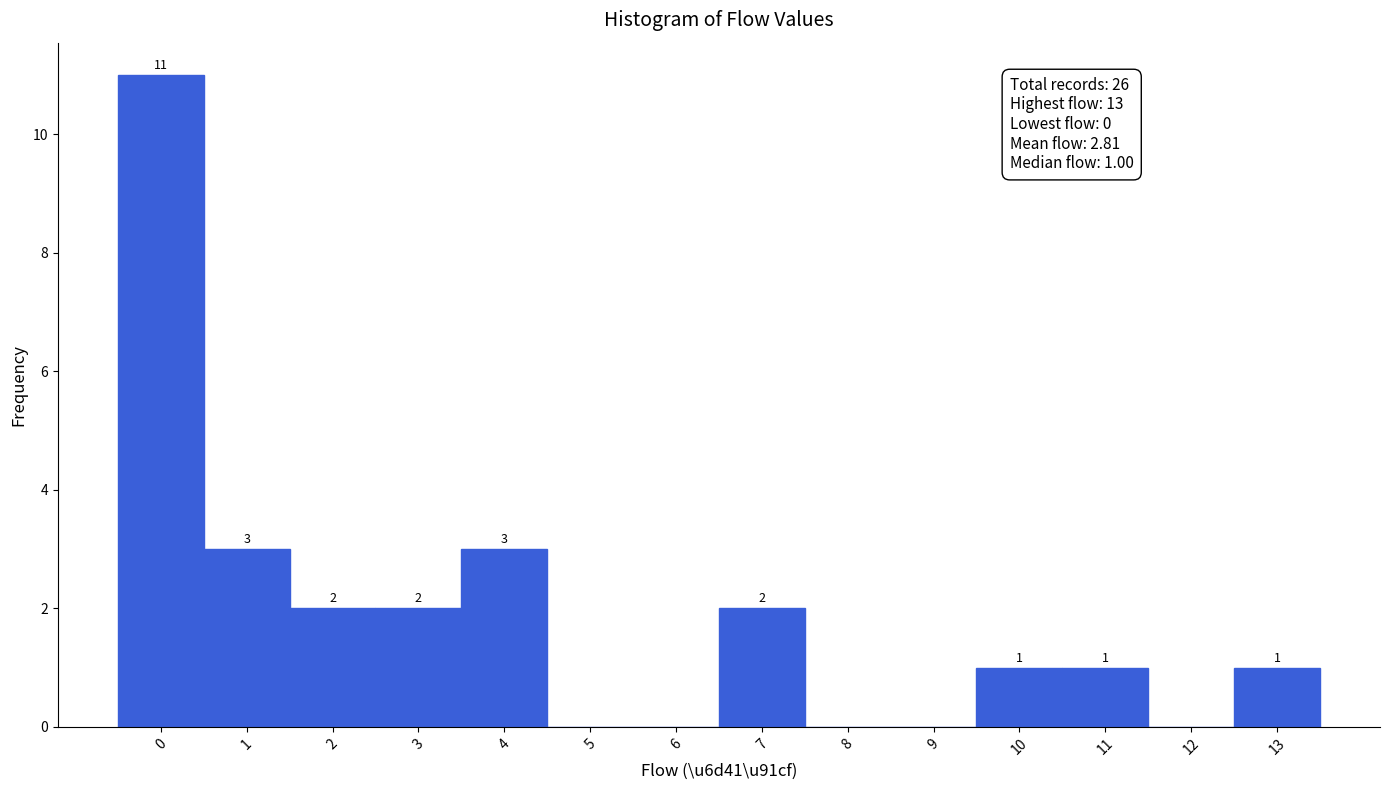

Which range on the x-axis has the tallest bar?

-0.5 to 0.5